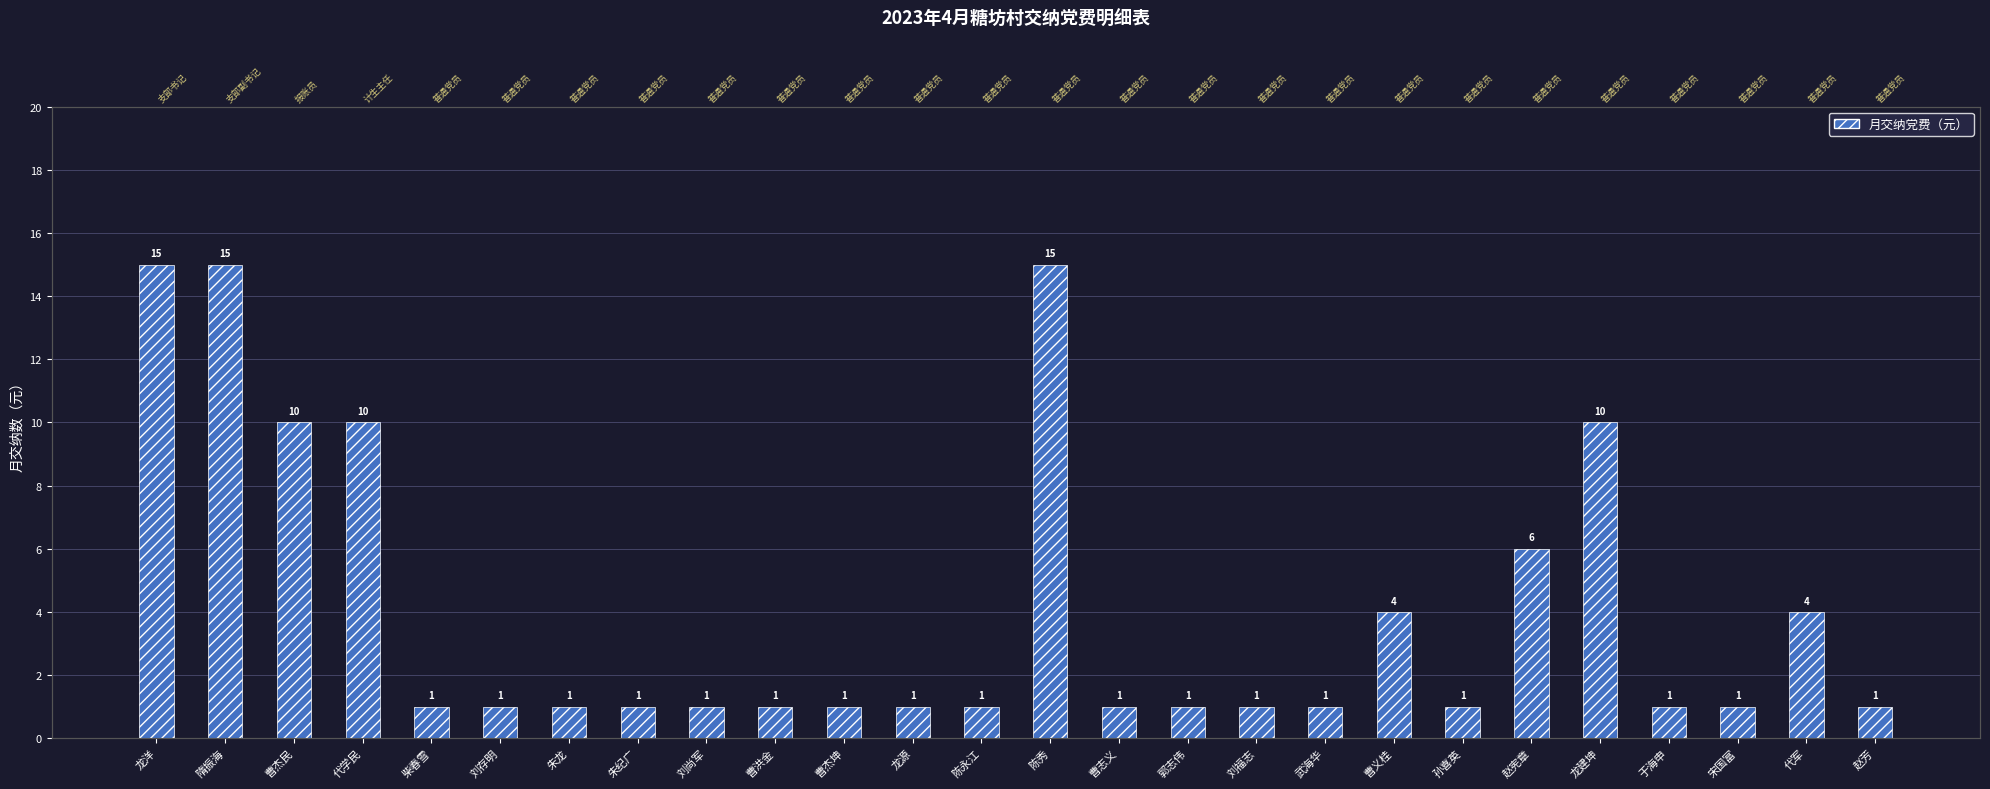

Reading left to right, list all the values displayed in this chart.

龙洋=15	隋振海=15	曹杰民=10	代学民=10	柴春雪=1	刘存明=1	朱龙=1	朱纪广=1	刘尚军=1	曹洪金=1	曹杰坤=1	龙源=1	陈永江=1	陈秀=15	曹志义=1	郭志伟=1	刘福志=1	武海华=1	曹义桂=4	孙喜英=1	赵宪章=6	龙建坤=10	于海申=1	宋国富=1	代军=4	赵芳=1